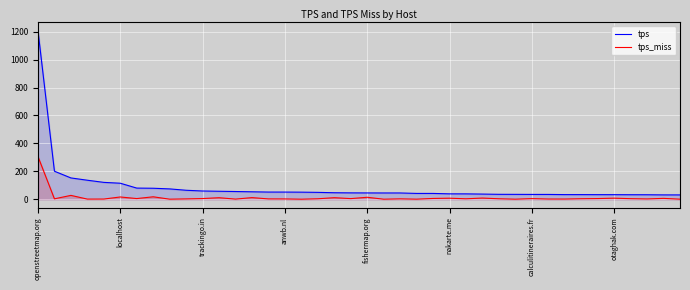

What is the average value of the tps_miss series?

12.7